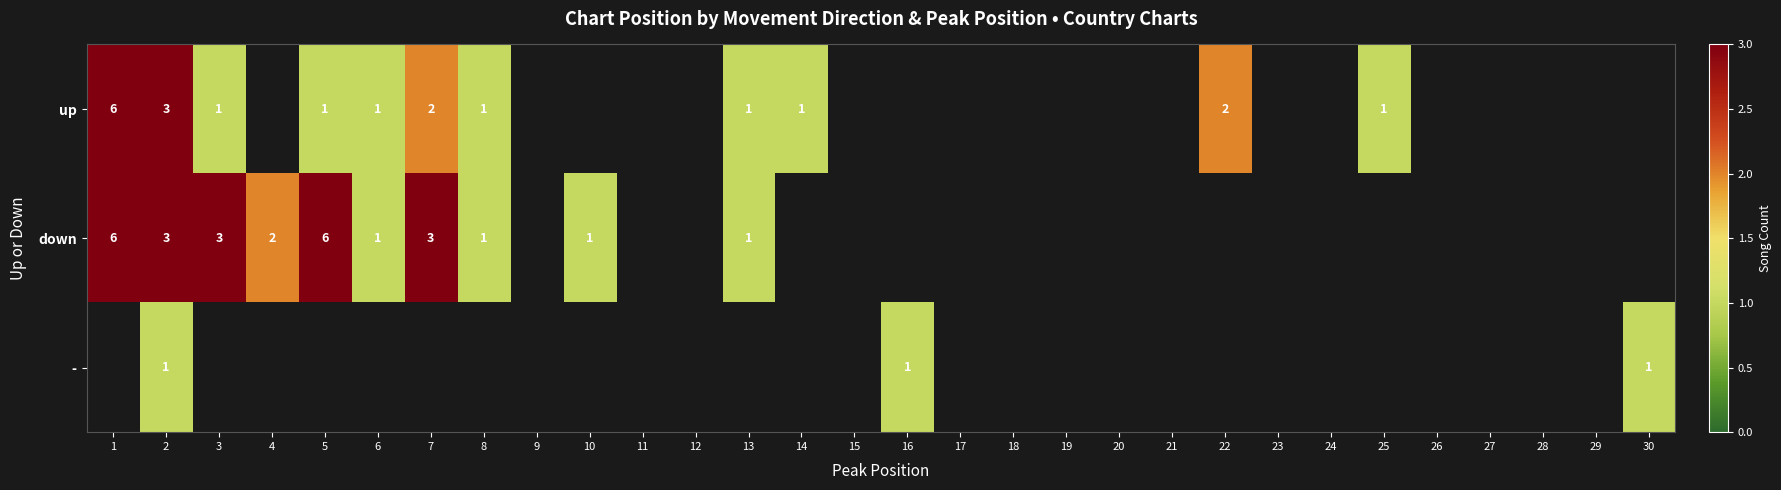

The value of - at 16 is 2. True or false?

False